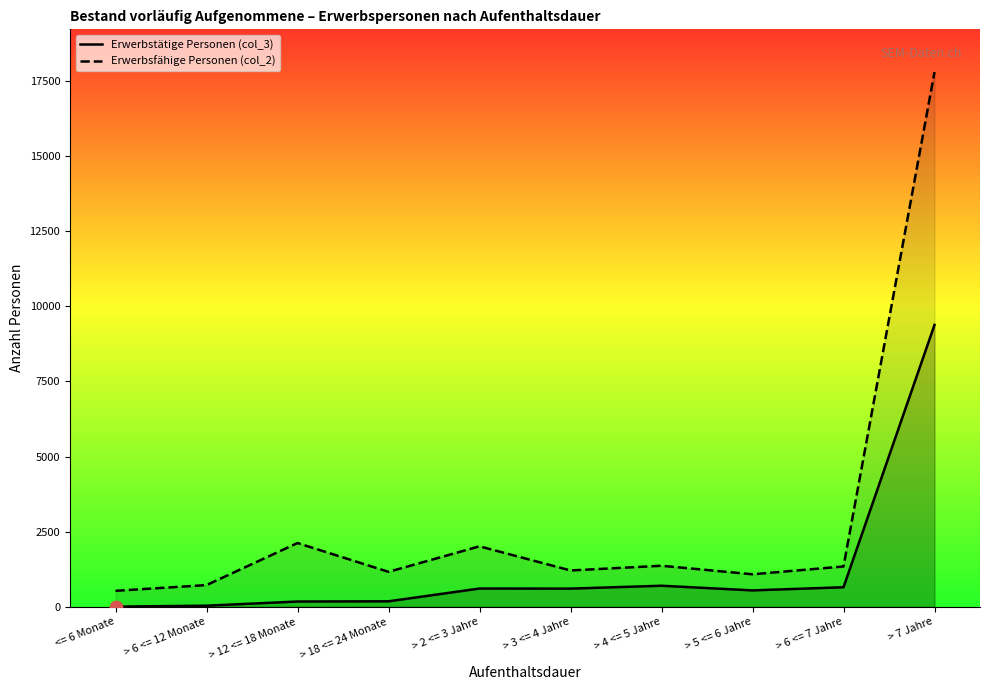

Which series has the largest total across all categories?

Erwerbsfähige Personen (col_2)